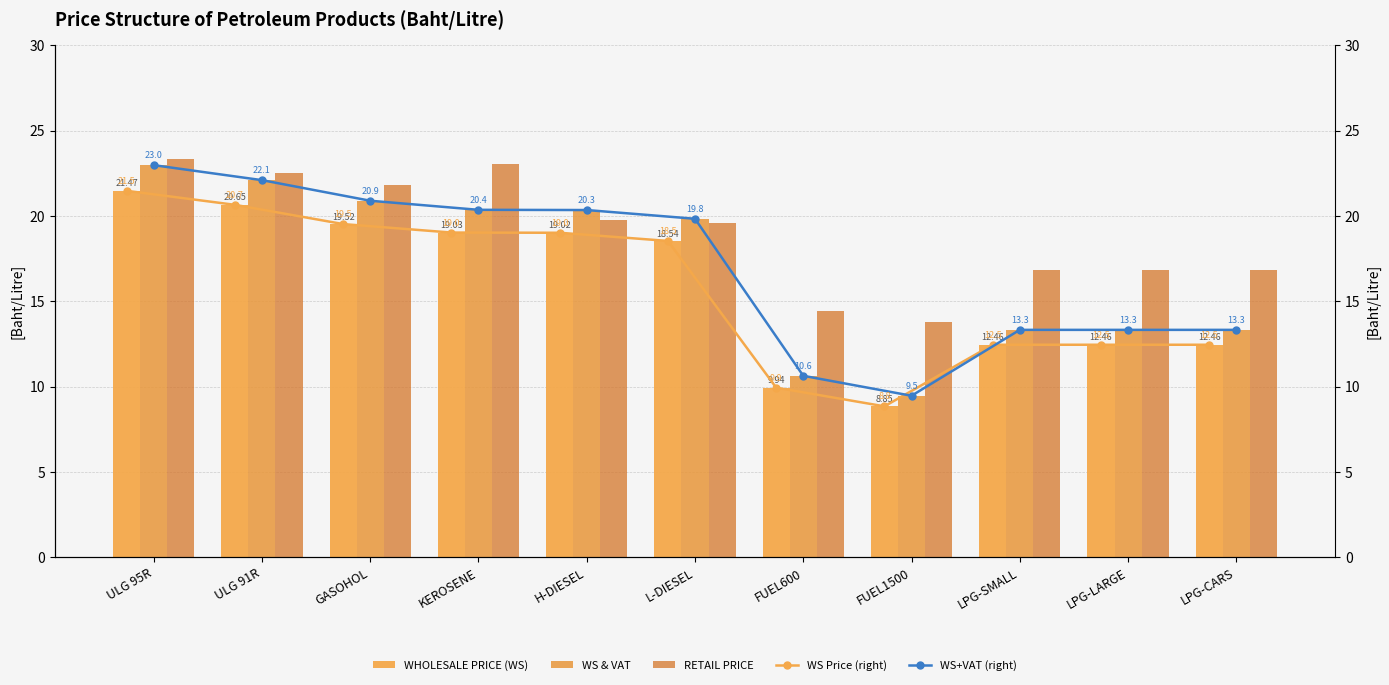

What is the value of the WS & VAT bar at the 1st from the left?

23.0